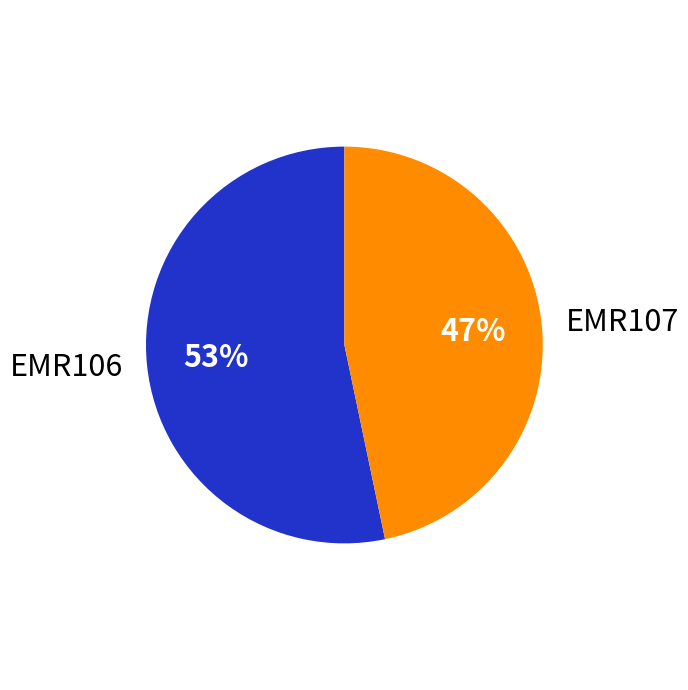

Rank the categories by value from highest to lowest.

EMR106, EMR107